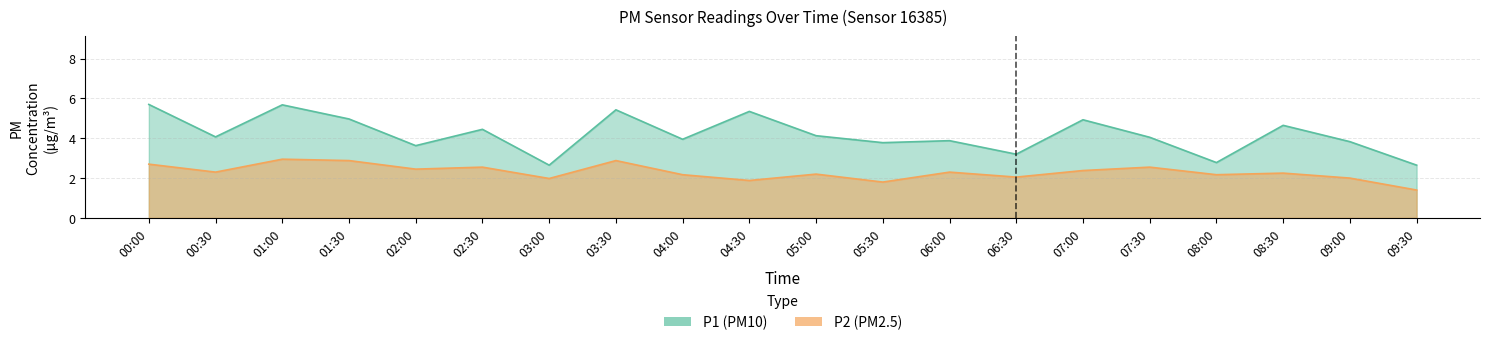

Which series has the largest total across all categories?

P1